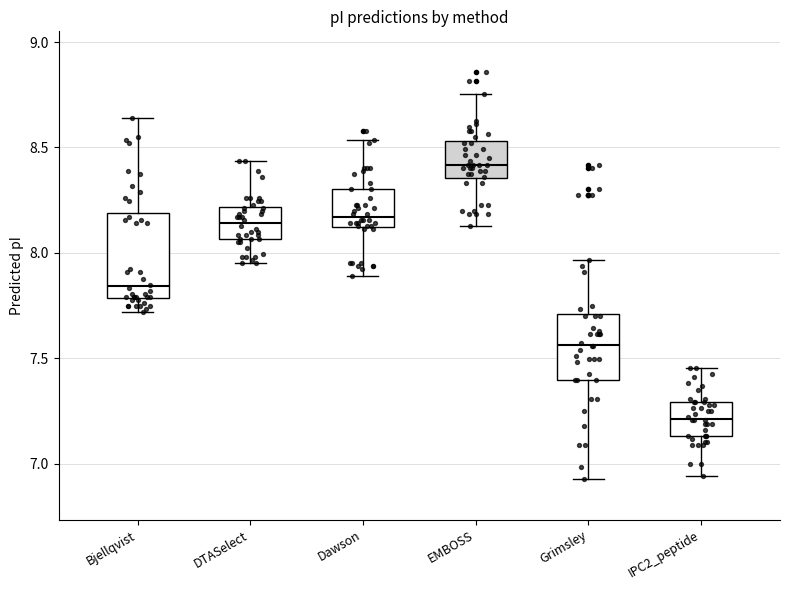

Which box is the tallest, from its lower edge to its upper edge?

Bjellqvist